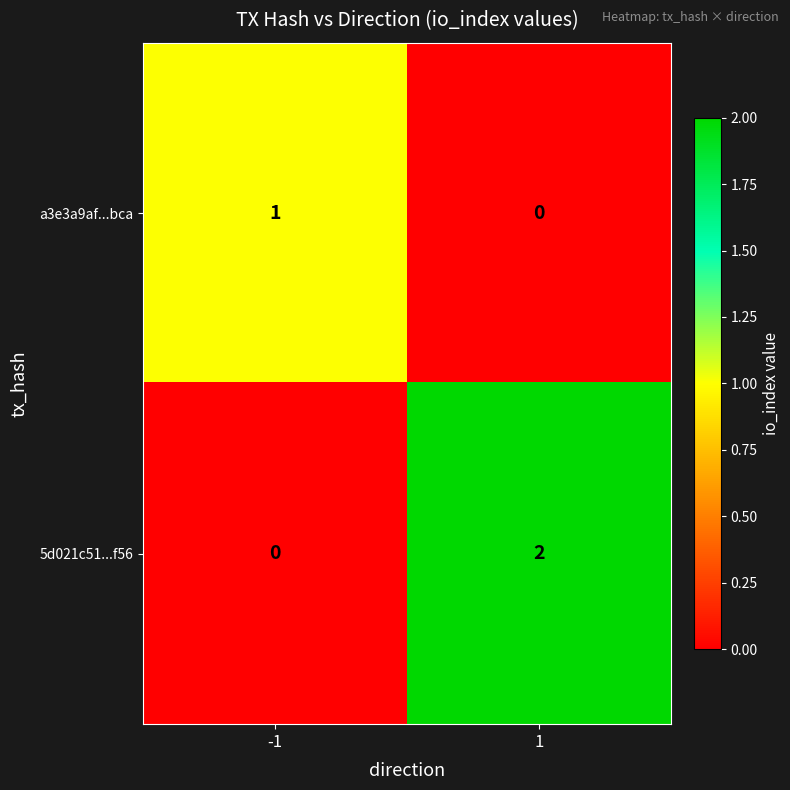

The value of a3e3a9af...bca at -1 is 2. True or false?

False